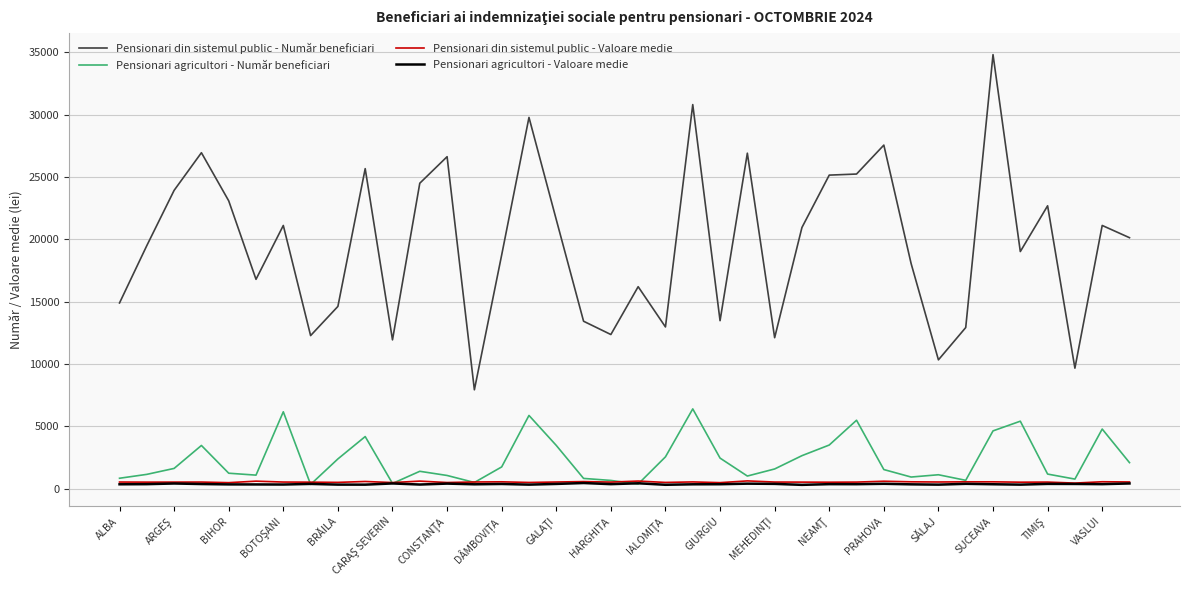

Which series has the largest total across all categories?

Pensionari din sistemul public - Număr beneficiari